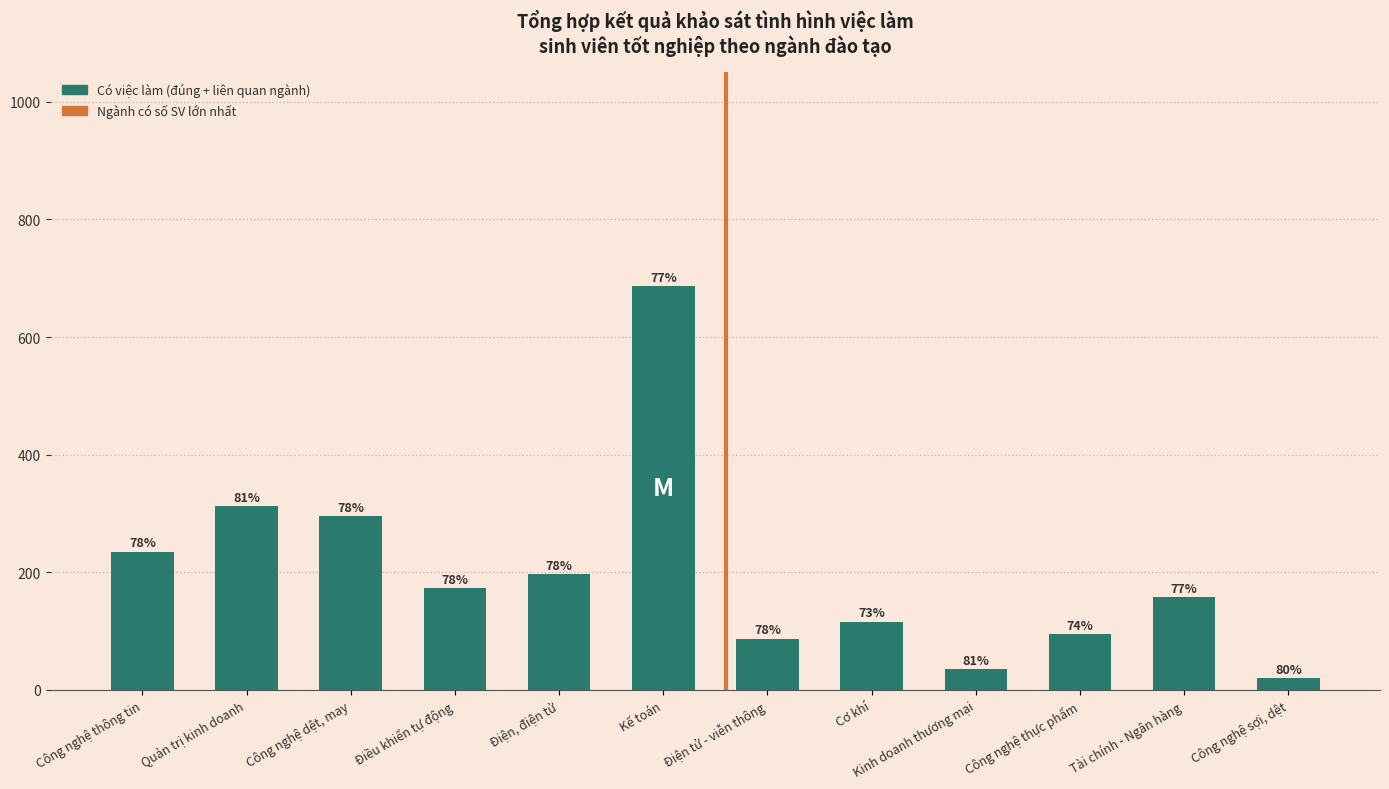

What is the label of the 2nd bar from the right?

Tài chính - Ngân hàng